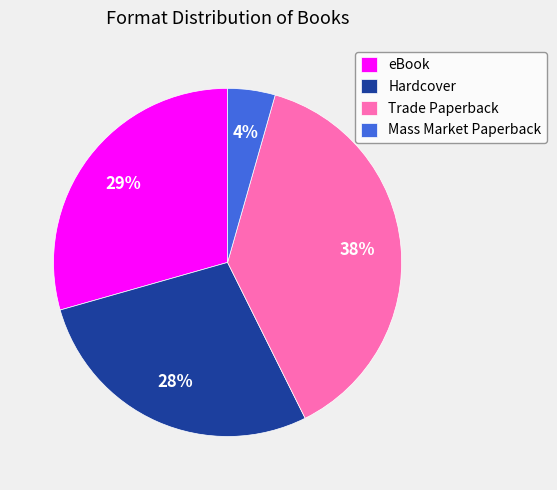

Rank the categories by value from highest to lowest.

Trade Paperback, eBook, Hardcover, Mass Market Paperback